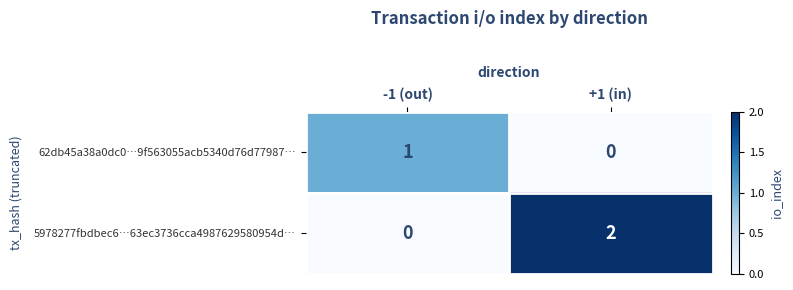

Rank the series at -1 (out) from highest to lowest value.

62db45a38a0dc0…9f563055acb5340d76d77987…, 5978277fbdbec6…63ec3736cca4987629580954d…